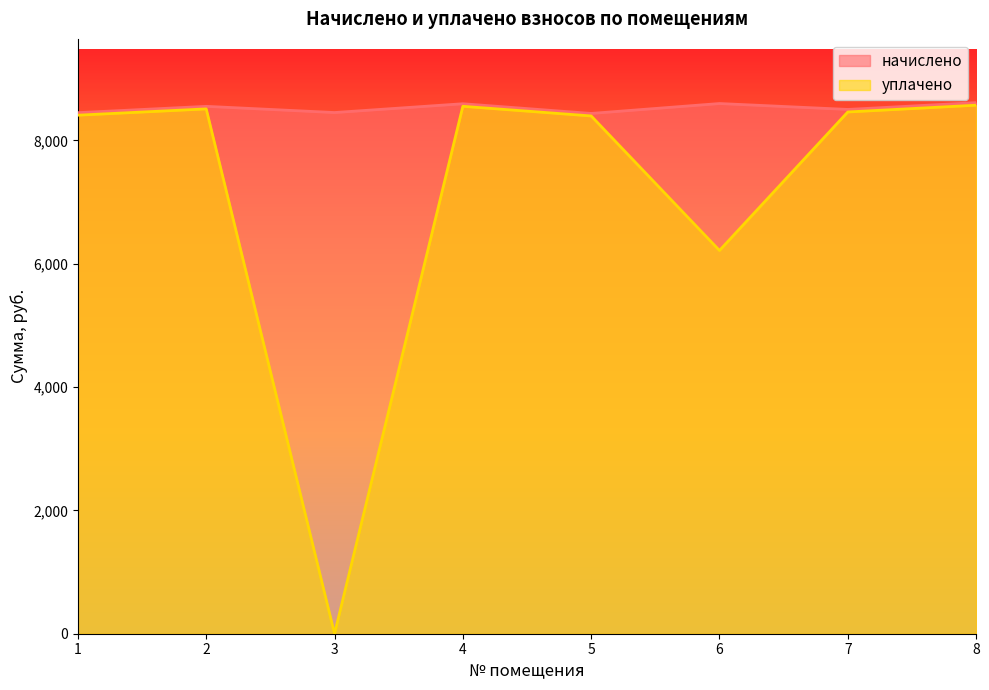

What is the minimum value for начислено?

8437.3